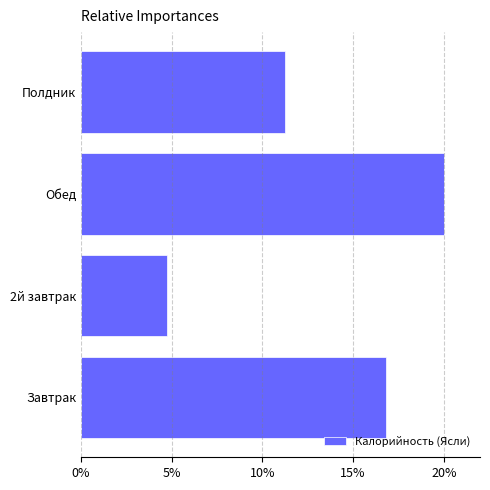

How many data points does each series have?

4